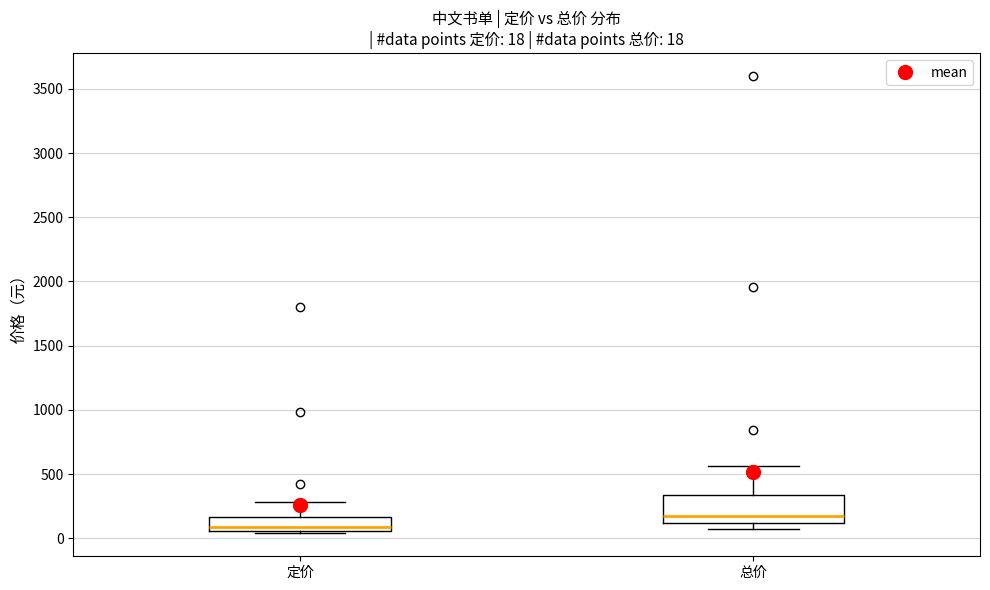

Comparing the boxes themselves (not the whiskers), which one is the tallest?

总价